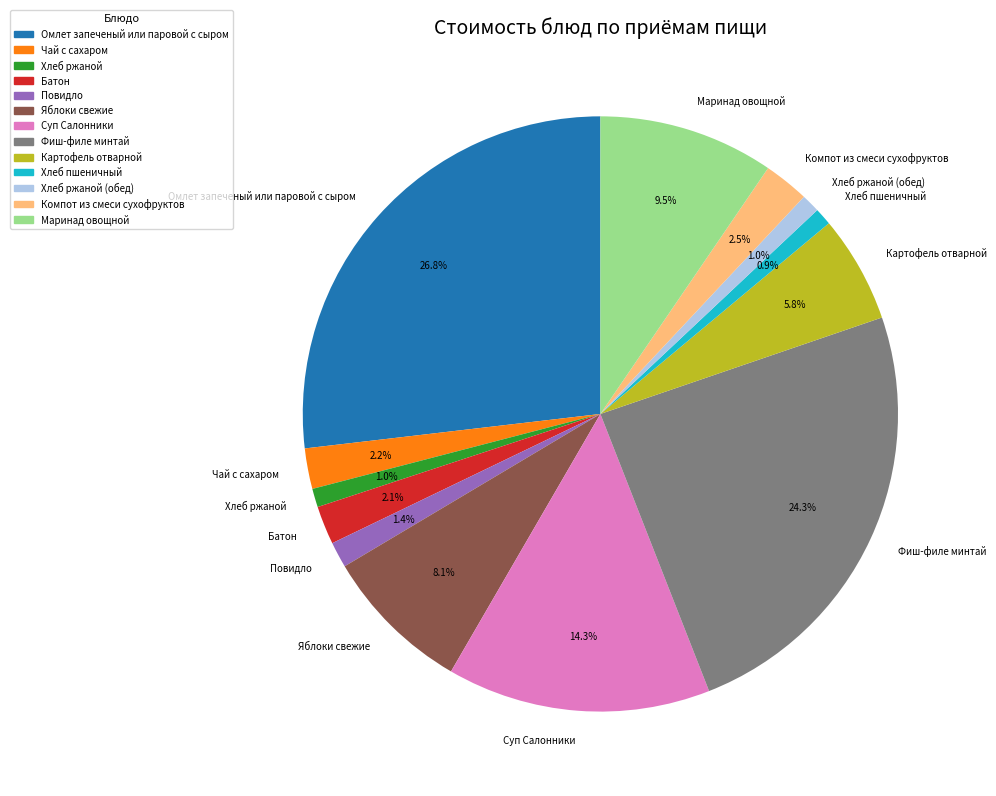

How many slices are in this pie chart?

13